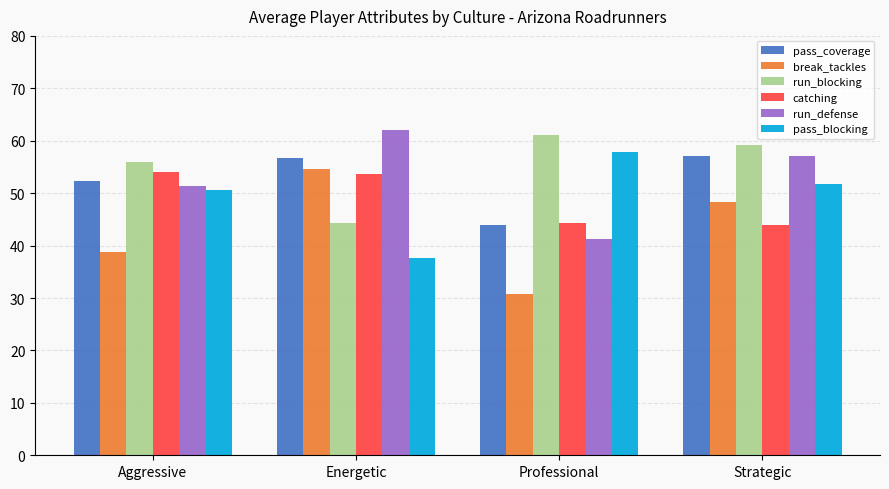

Which series has the widest spread of values?

break_tackles